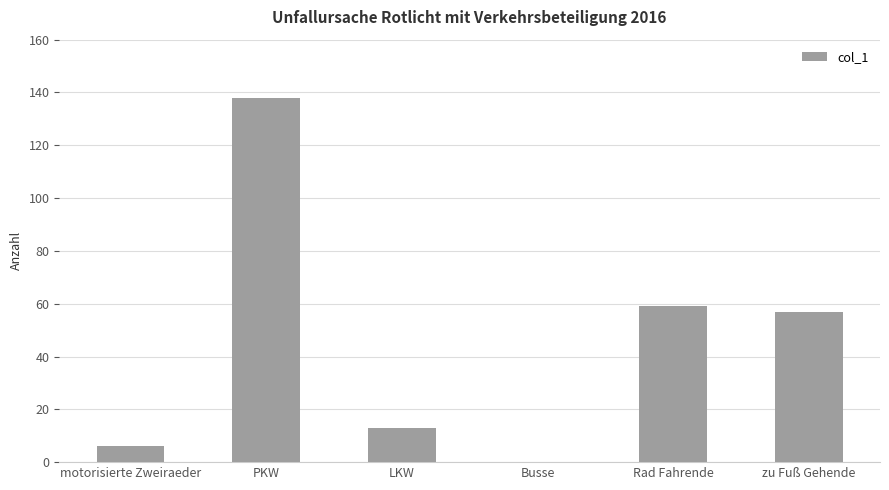

What is the ratio of the value at Rad Fahrende to the value at motorisierte Zweiraeder?

9.8